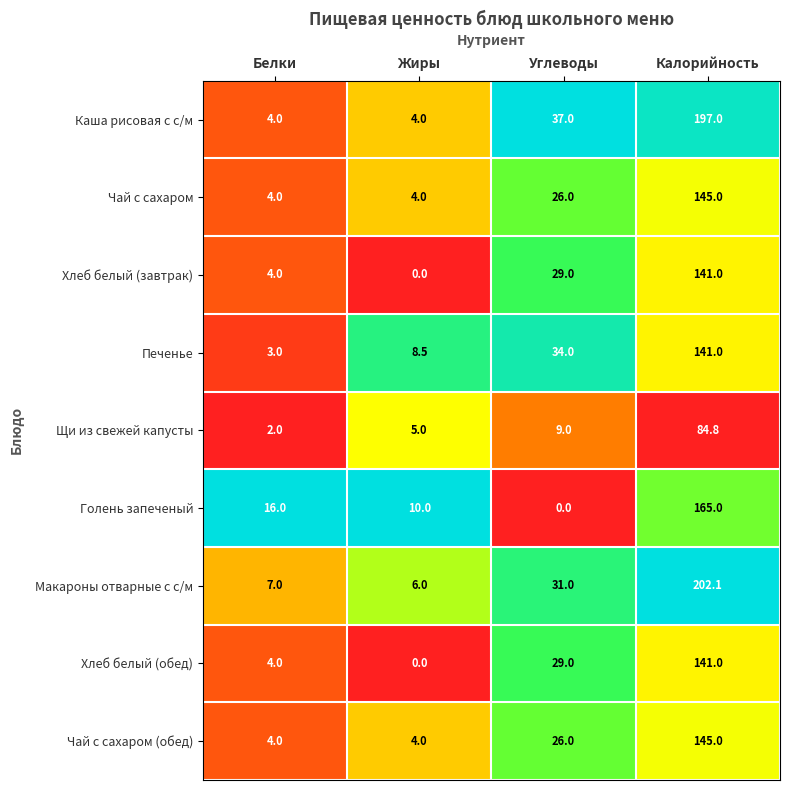

What is the difference between the highest and lowest values at Калорийность?

117.3